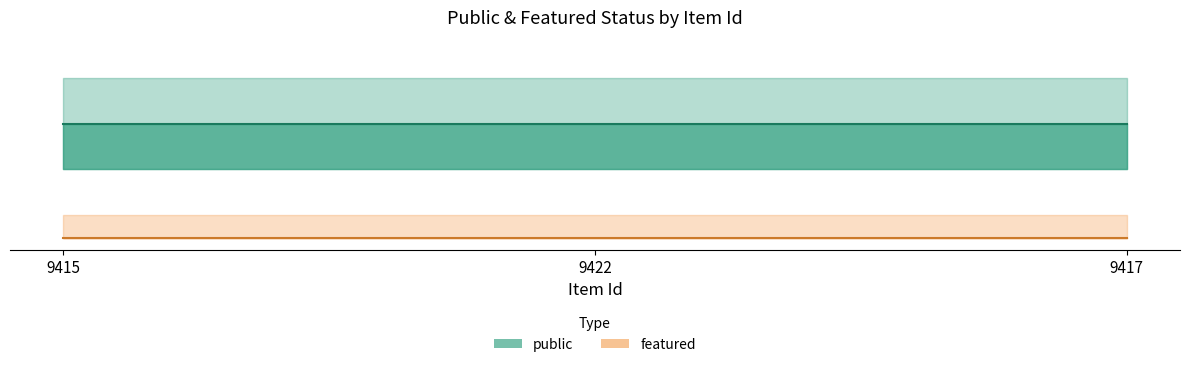

Which category has the highest value across all series?

9415